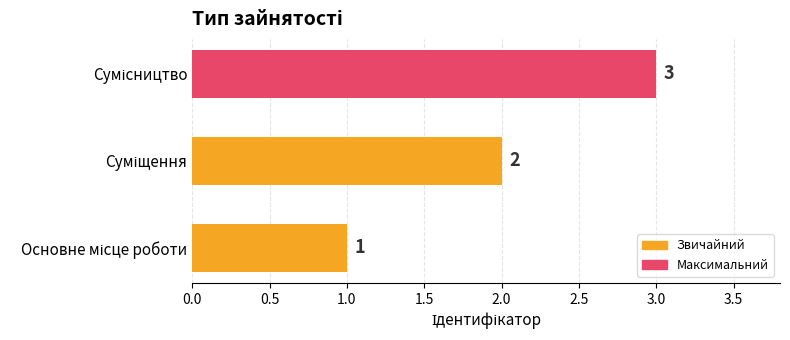

What is the greatest value displayed?

3